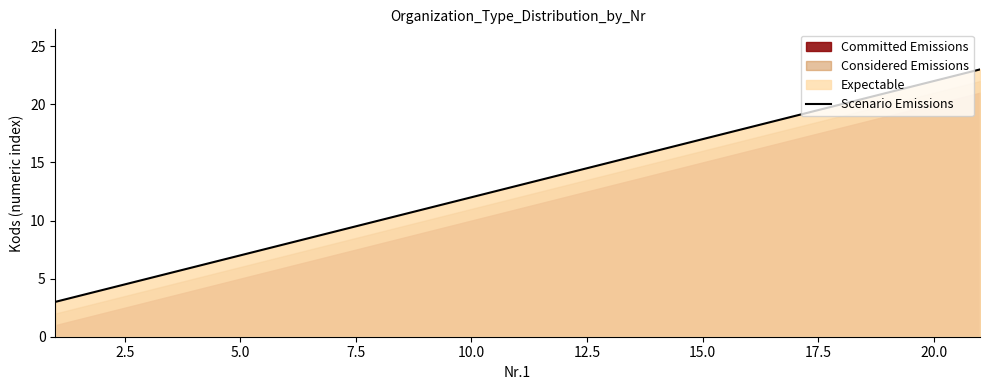

What is the average value?

13